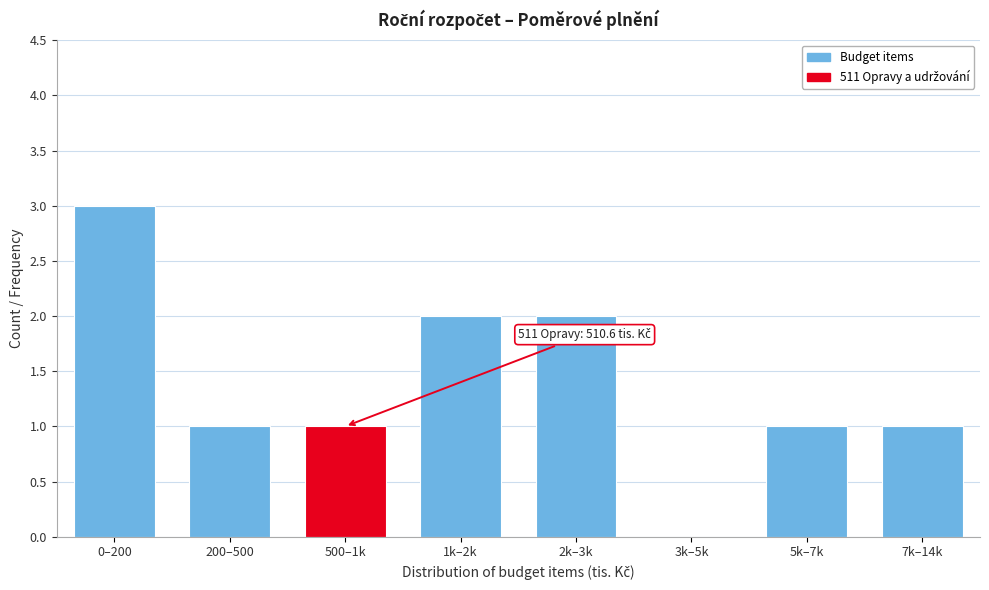

Reading right to left, what are all the values shown in this chart?

7k–14k=1	5k–7k=1	3k–5k=0	2k–3k=2	1k–2k=2	500–1k=1	200–500=1	0–200=3